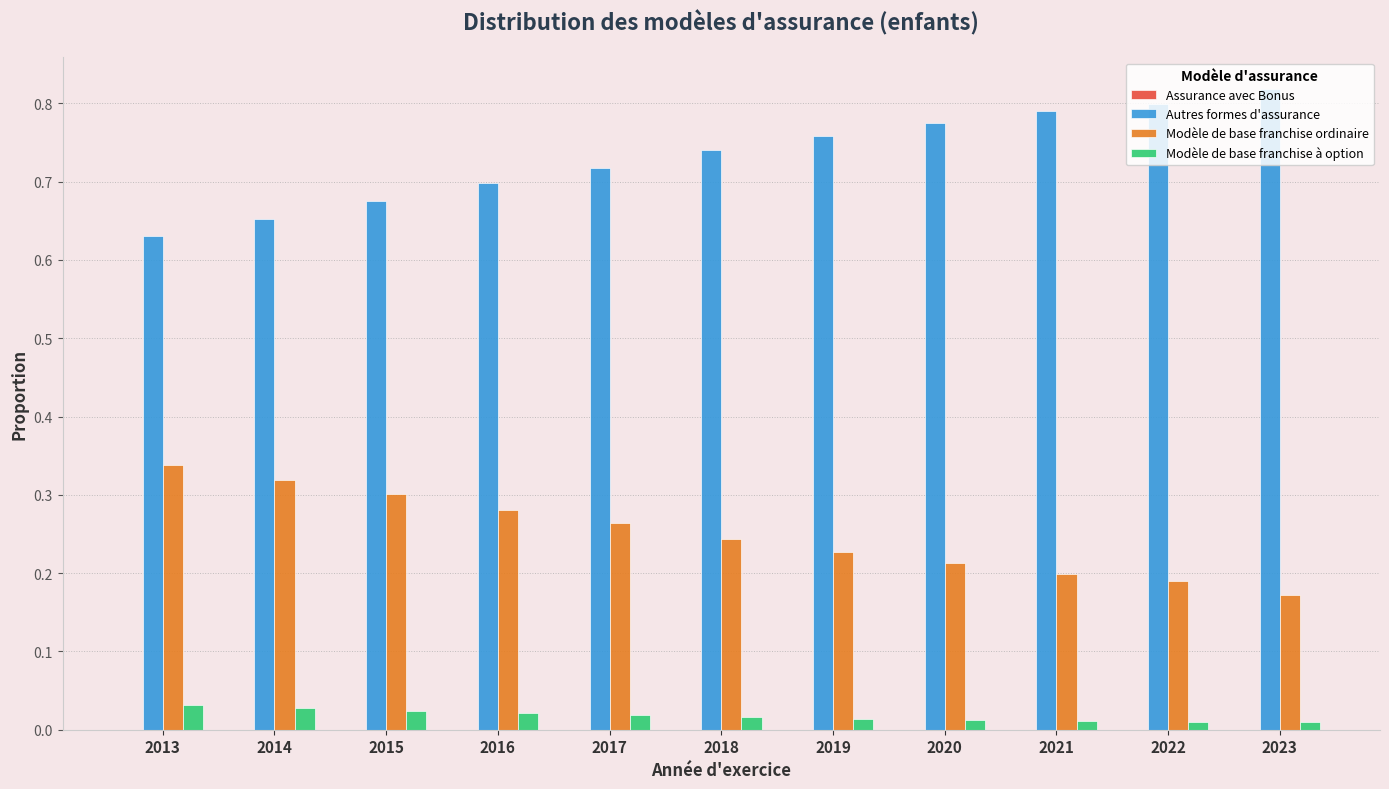

The Modèle de base franchise ordinaire series shows 0.2 at 2023. True or false?

True